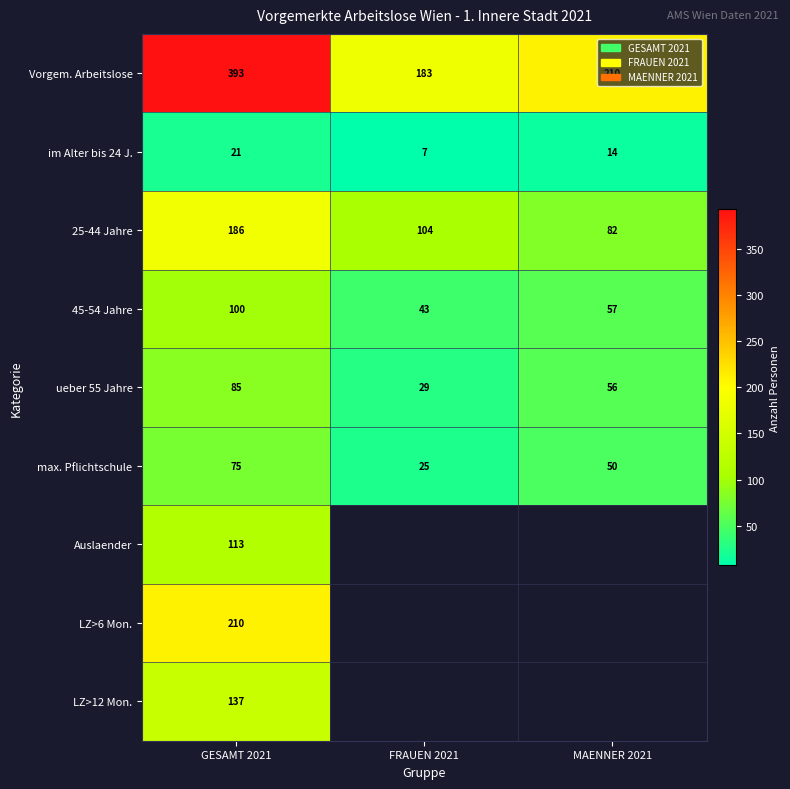

What is the total value across all series at GESAMT 2021?

1320